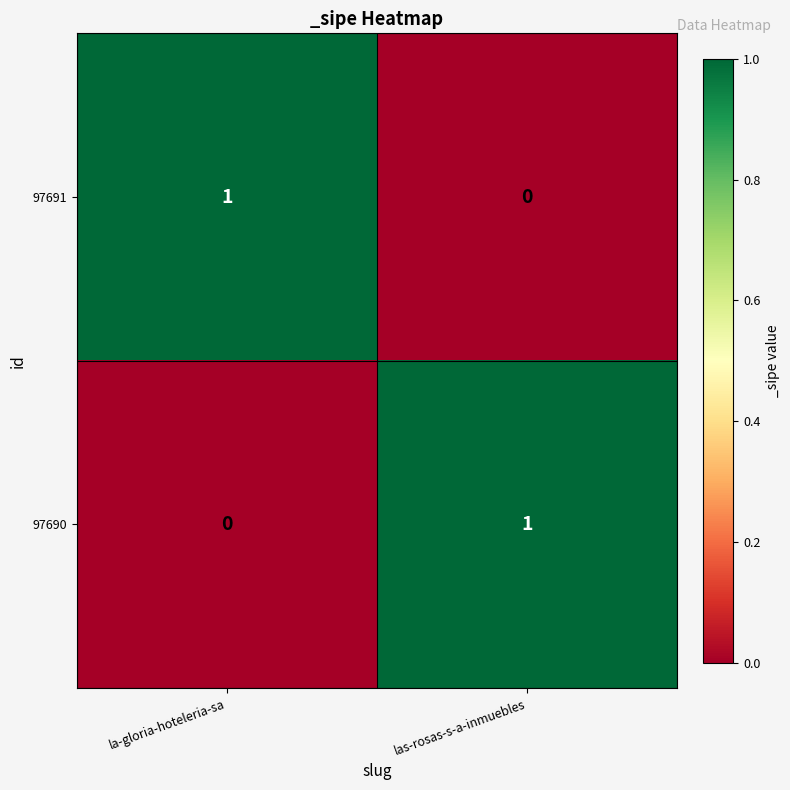

Which category has the lowest value in the 97690 series?

la-gloria-hoteleria-sa